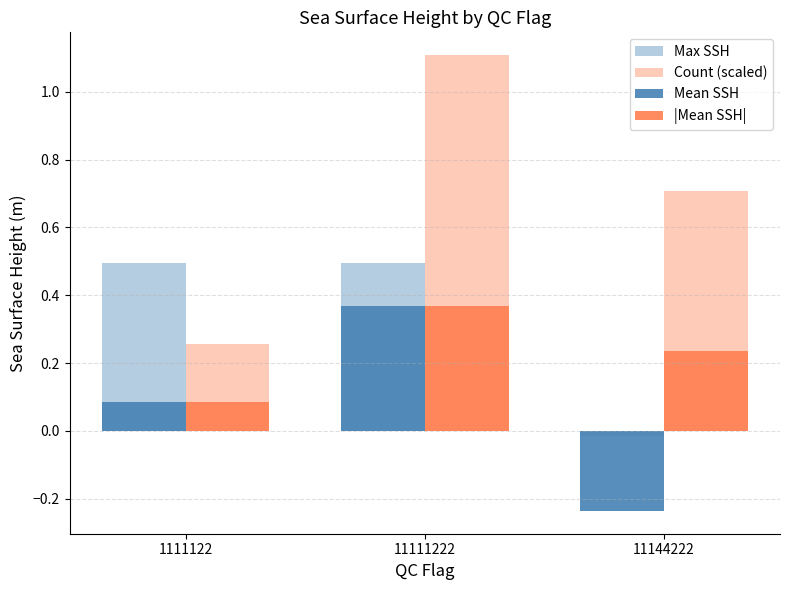

How many bars are there in each group?

4